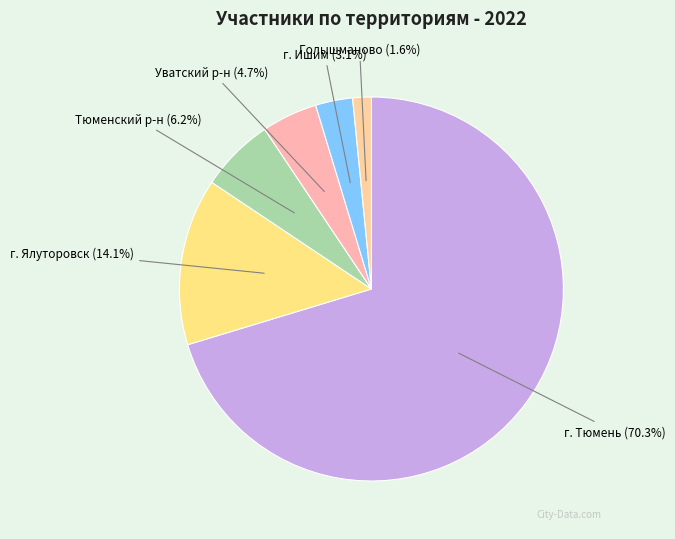

What percentage do Тюменский р-н and г. Ялуторовск together represent?

20.3%